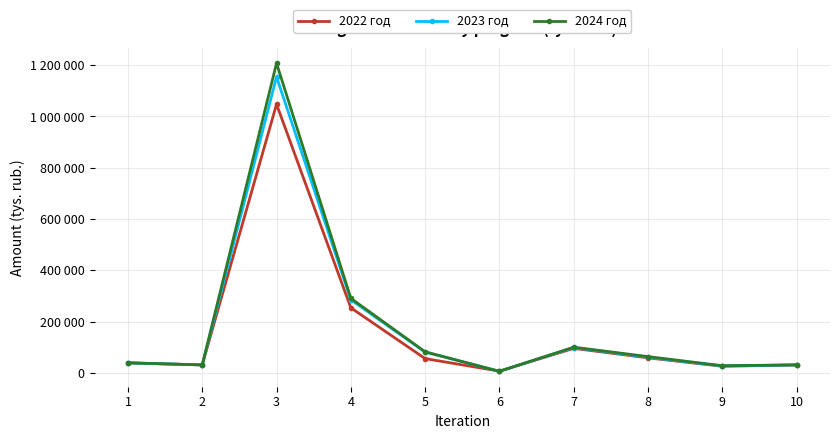

What is the minimum value for 2022 год?

7503.1